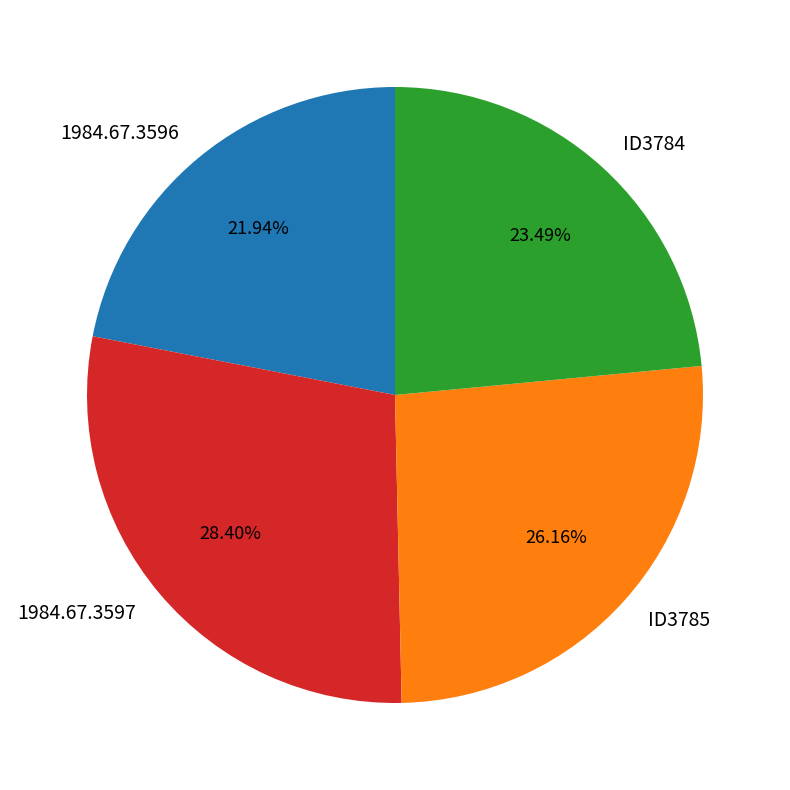

To the nearest percent, what is the difference between the largest and smallest slice percentages?

6%